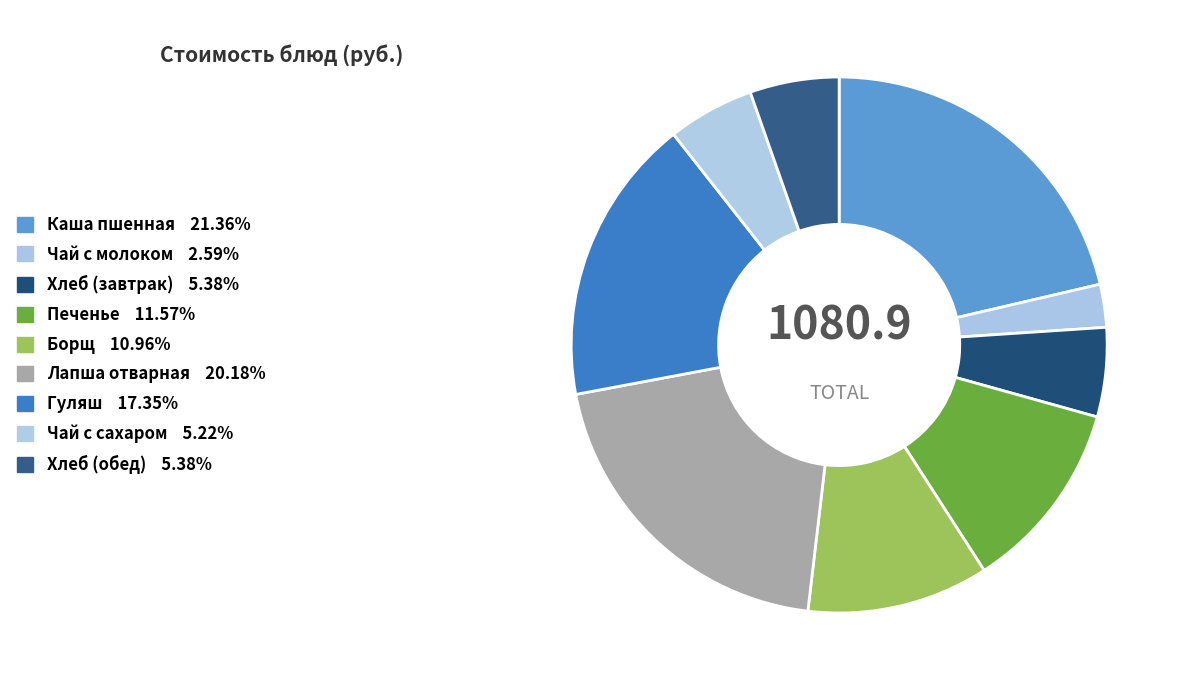

To the nearest percent, what is the difference between the Лапша отварная and Гуляш slice percentages?

3%